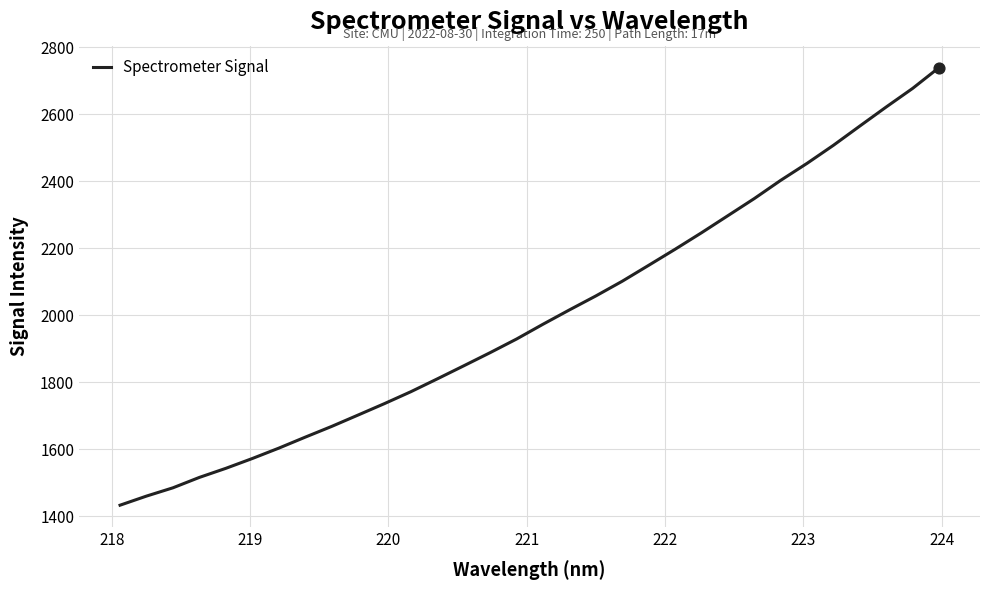

What is the minimum value shown in the chart?

1433.4